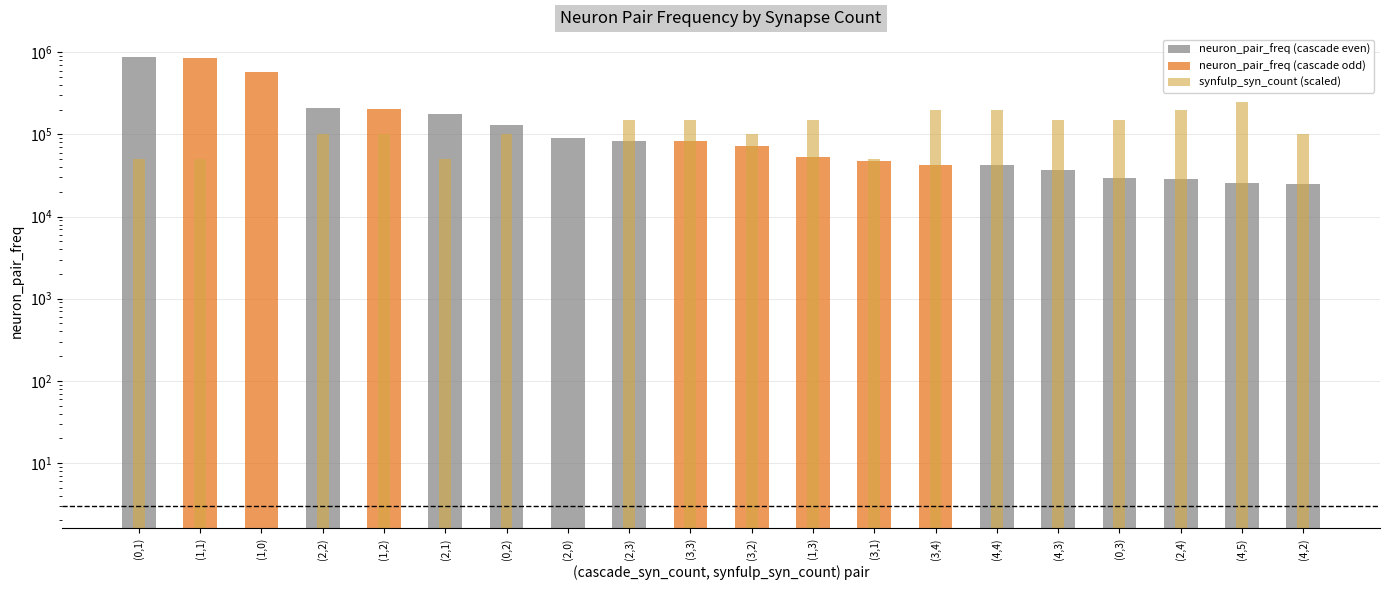

List the series in order of their overall mean, lowest first.

synfulp_syn_count (scaled), neuron_pair_freq